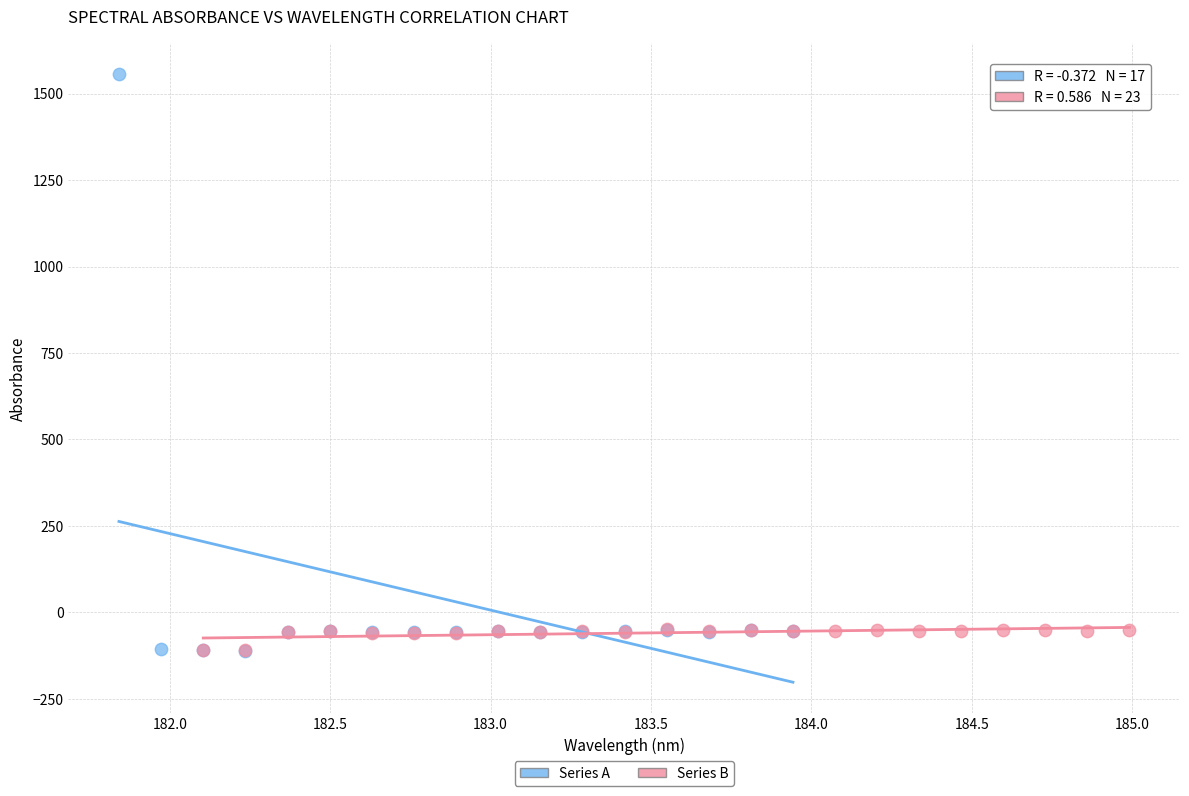

Which series has the widest spread of Y values?

Series A